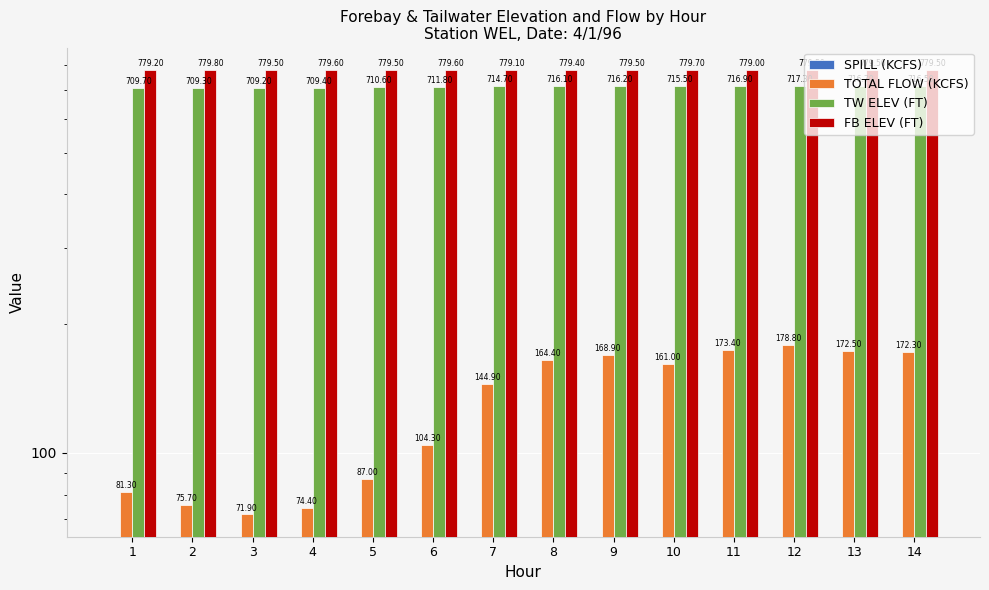

At which category is the sum across all series the highest?

12